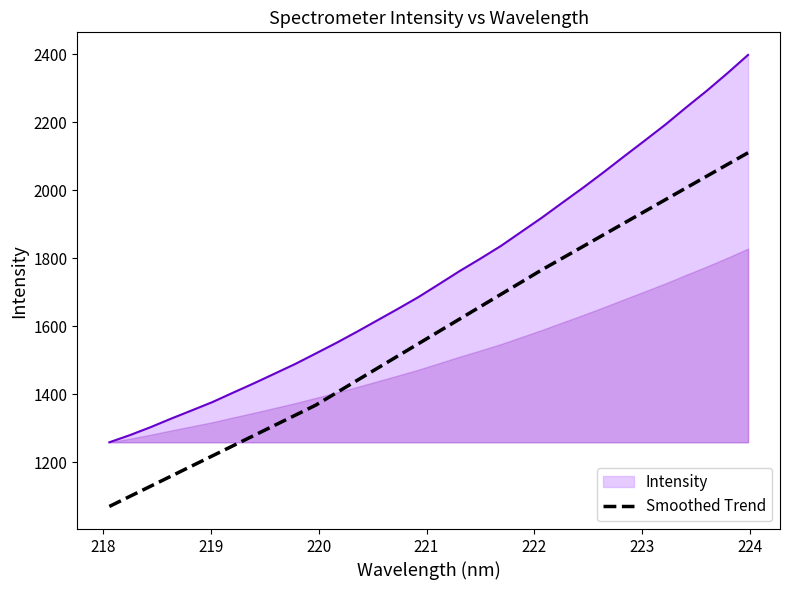

What is the average value?

1574.9